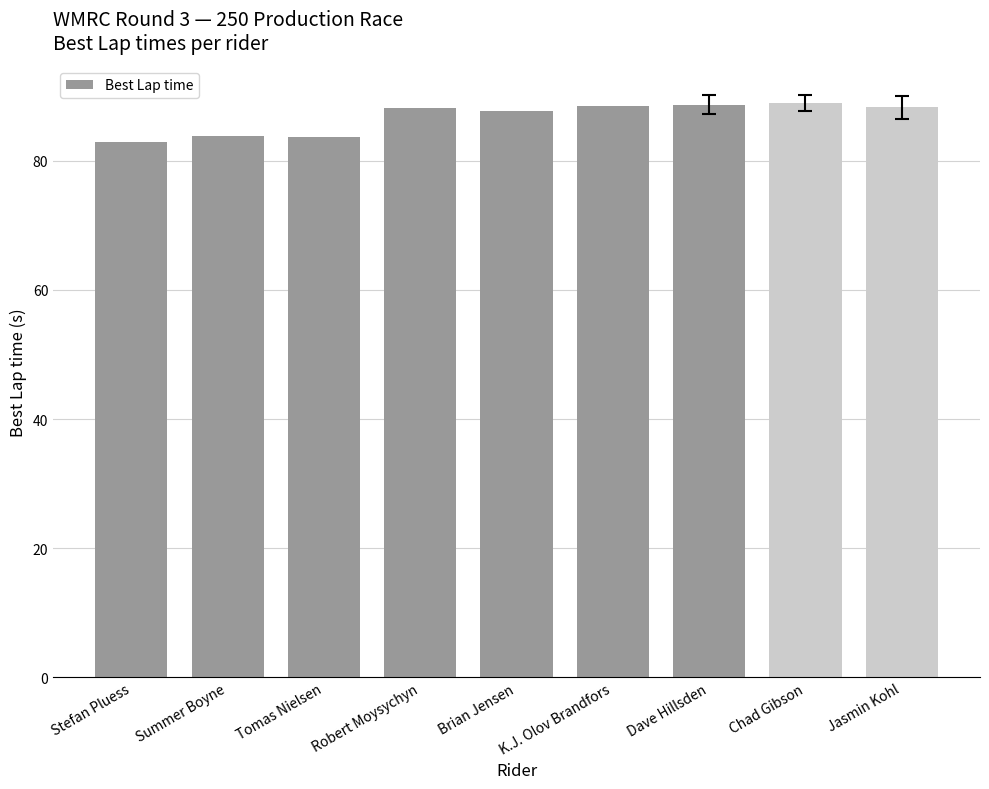

How many distinct data groups are displayed?

1